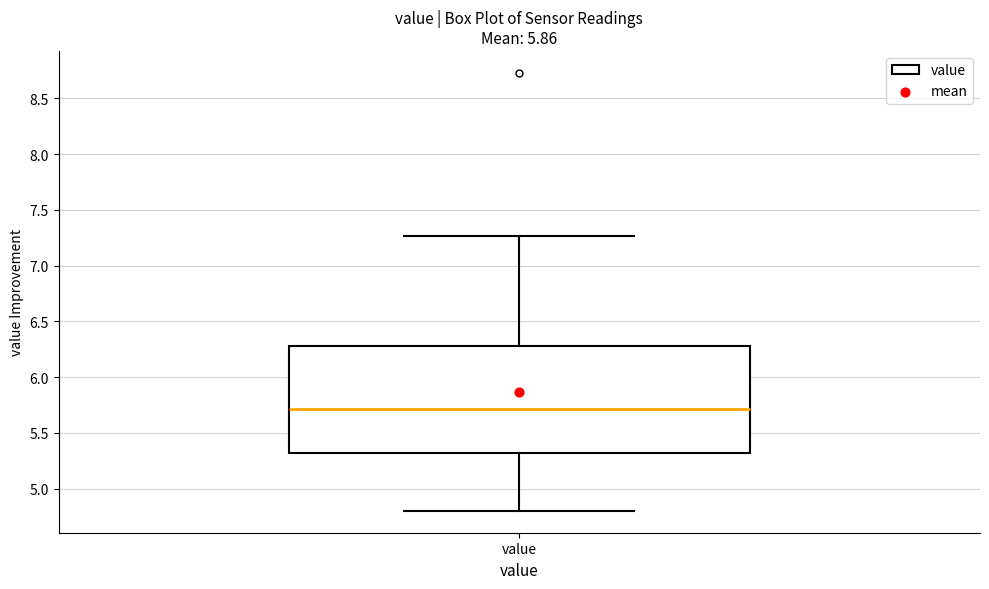

Transcribe this box plot: give where the median line is, the range the box spans, and where the two whiskers end, as read against the y-axis. The values are not printed on the chart, so give them approximately, as read against the axis.

median 5.70, box 5.30 to 6.30, whiskers 4.80 to 7.25